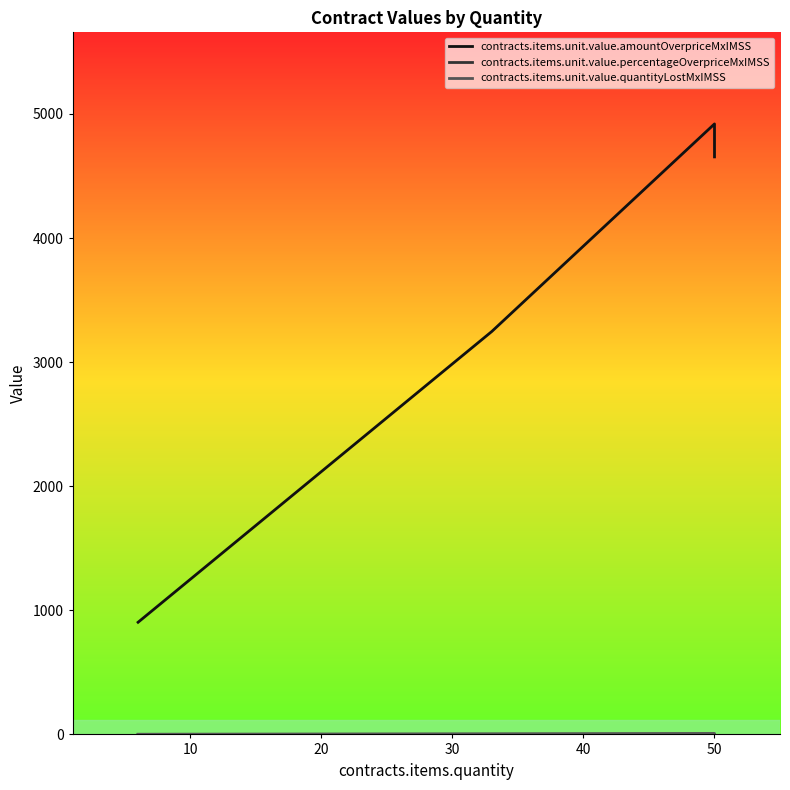

What is the difference between the maximum and second lowest values in the contracts.items.unit.value.percentageOverpriceMxIMSS series?

0.1